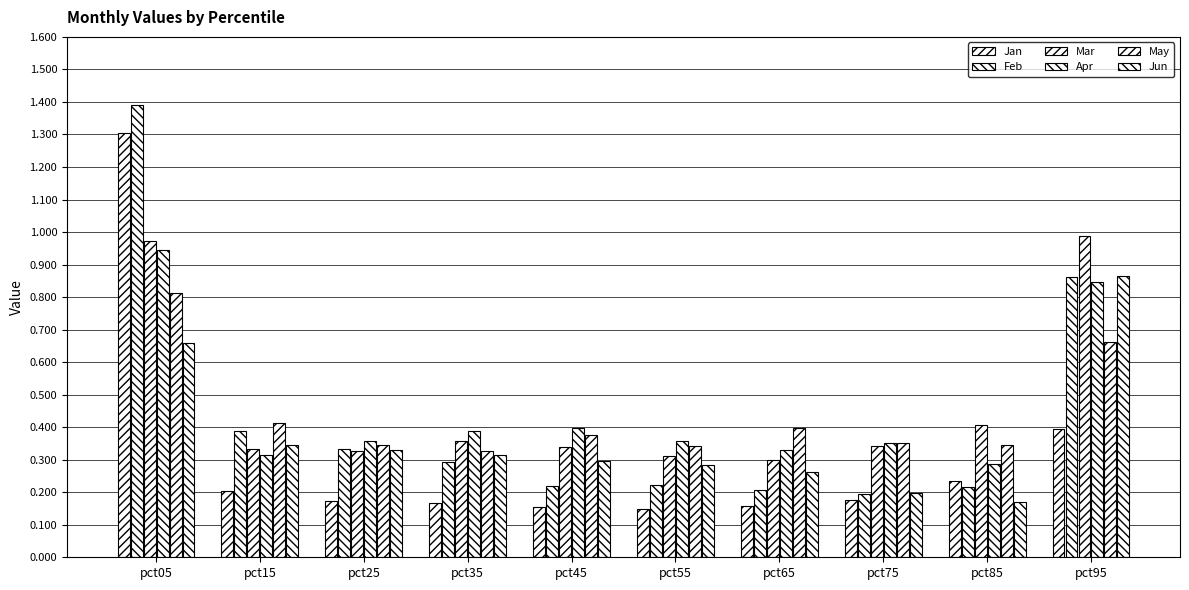

Are the bars grouped side by side (vs. stacked)?

Yes